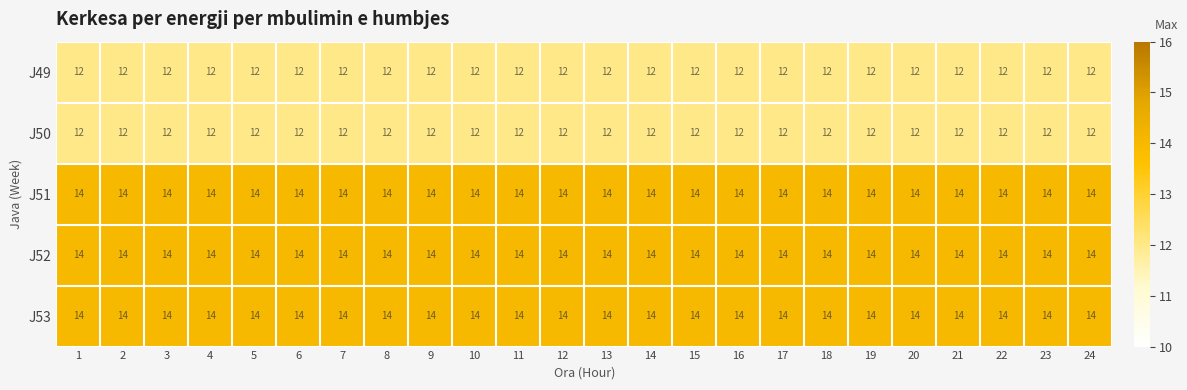

What is the total value across all series at 20?

66